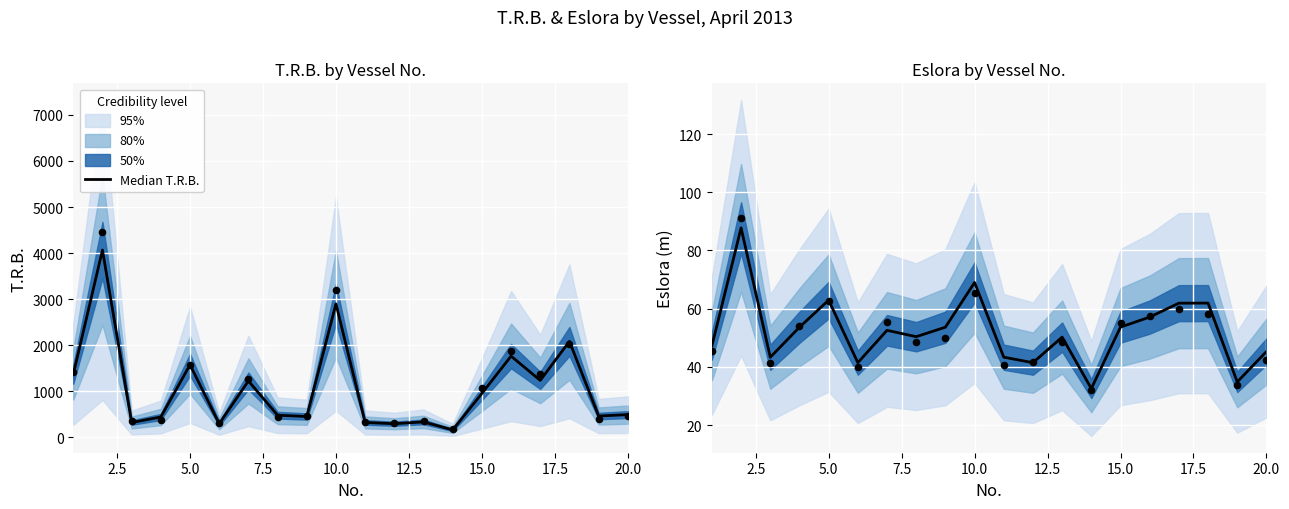

Is the value of Median Eslora at 16 greater than the value of Median T.R.B. at 11?

No